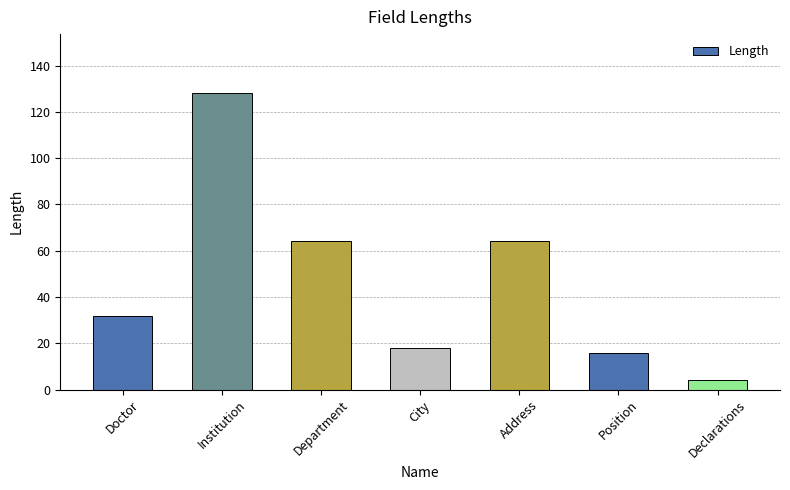

True or false: the data shows 18 at City.

True